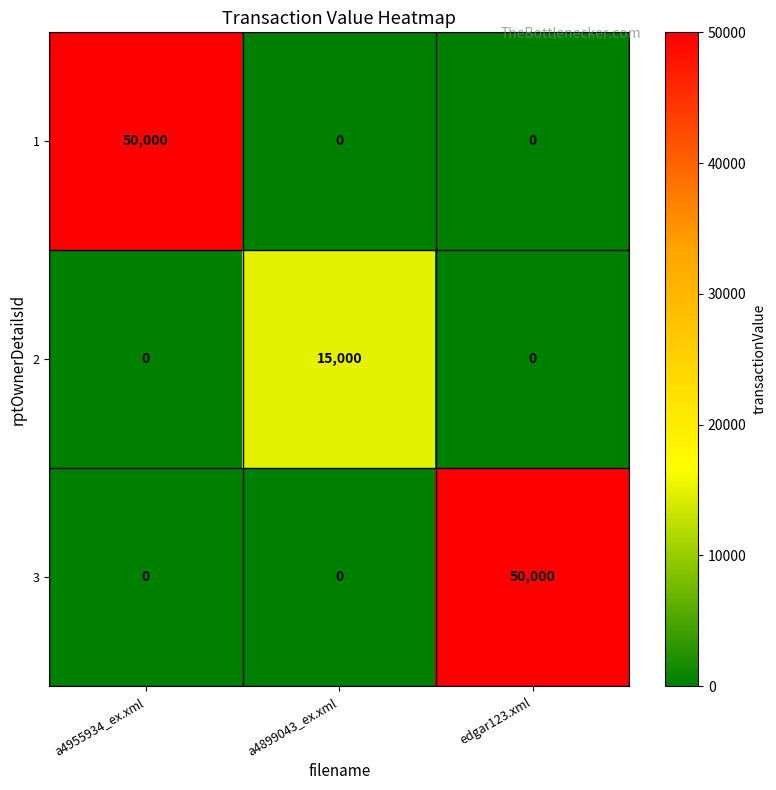

What is the greatest value displayed?

50000